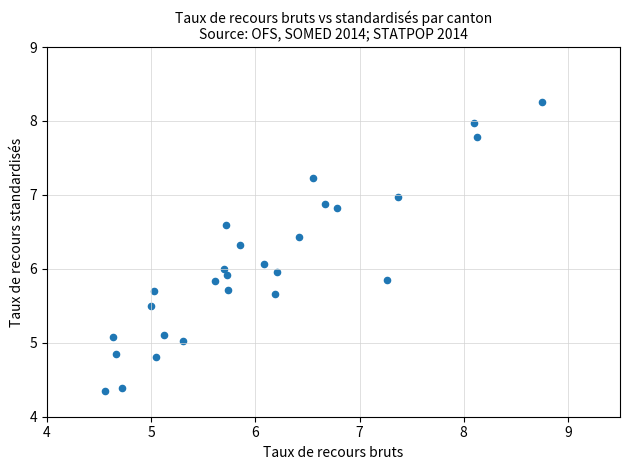

What is the range of Y values (max minus min)?

3.9